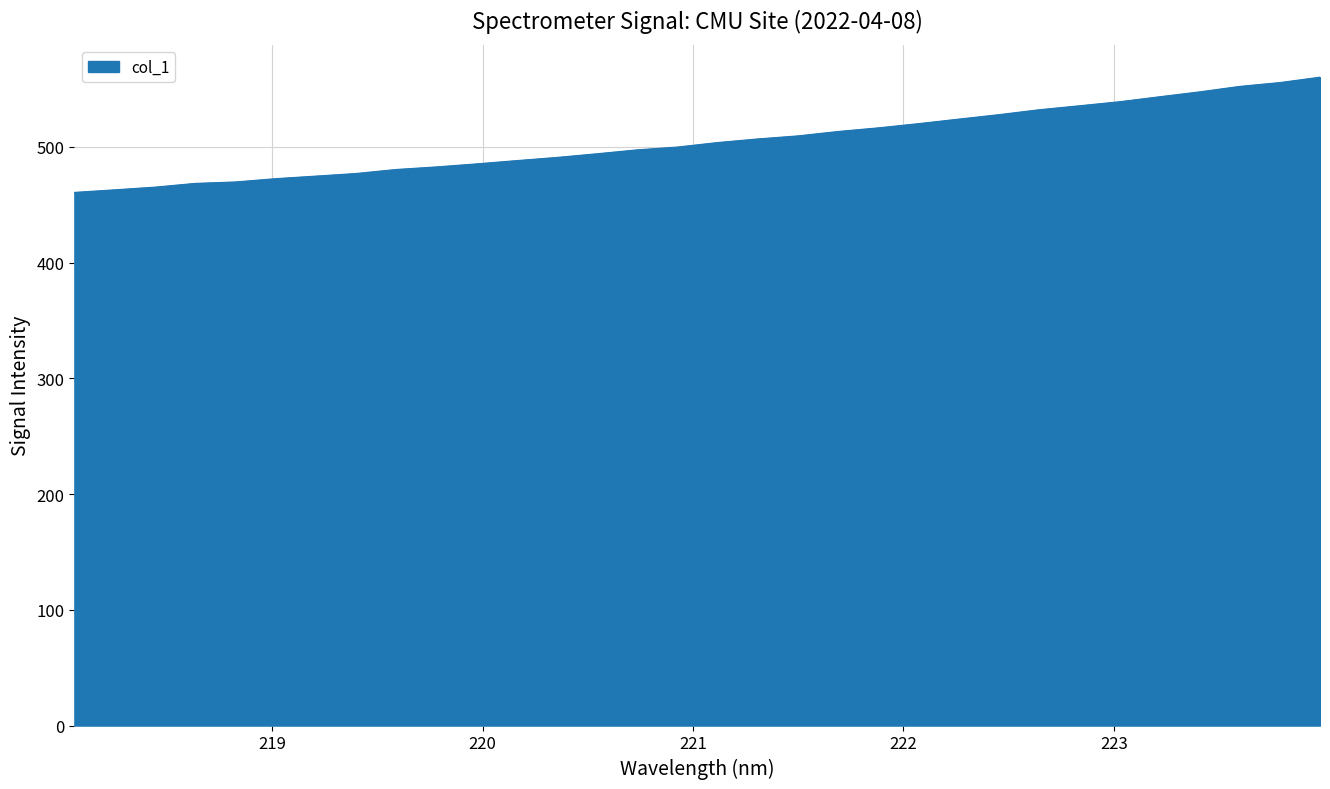

What is the greatest value displayed?

560.3